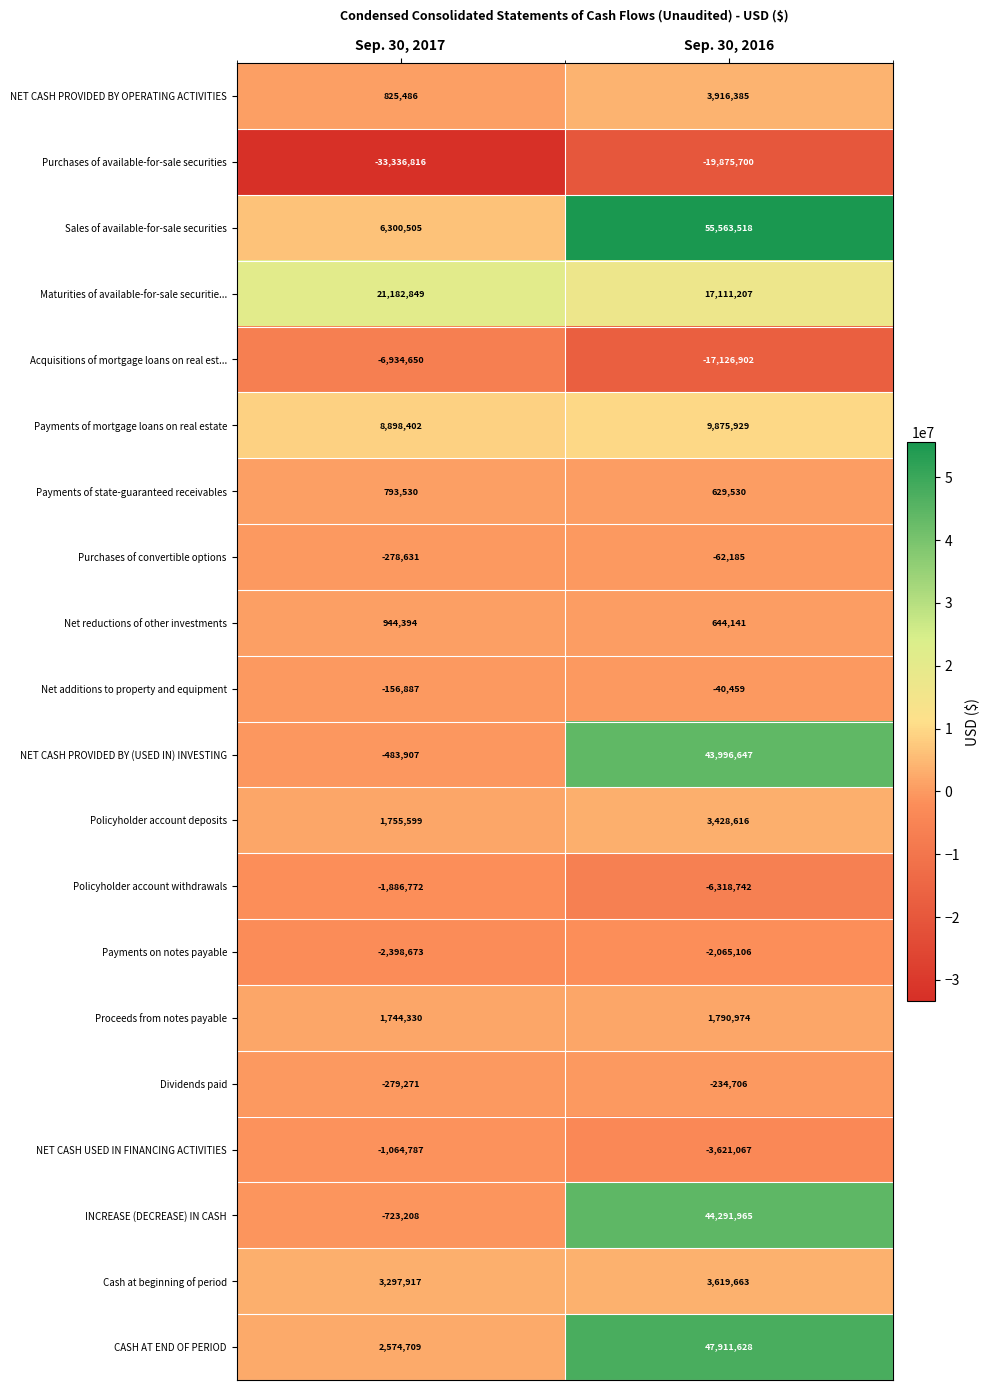

What is the greatest value displayed?

55563518